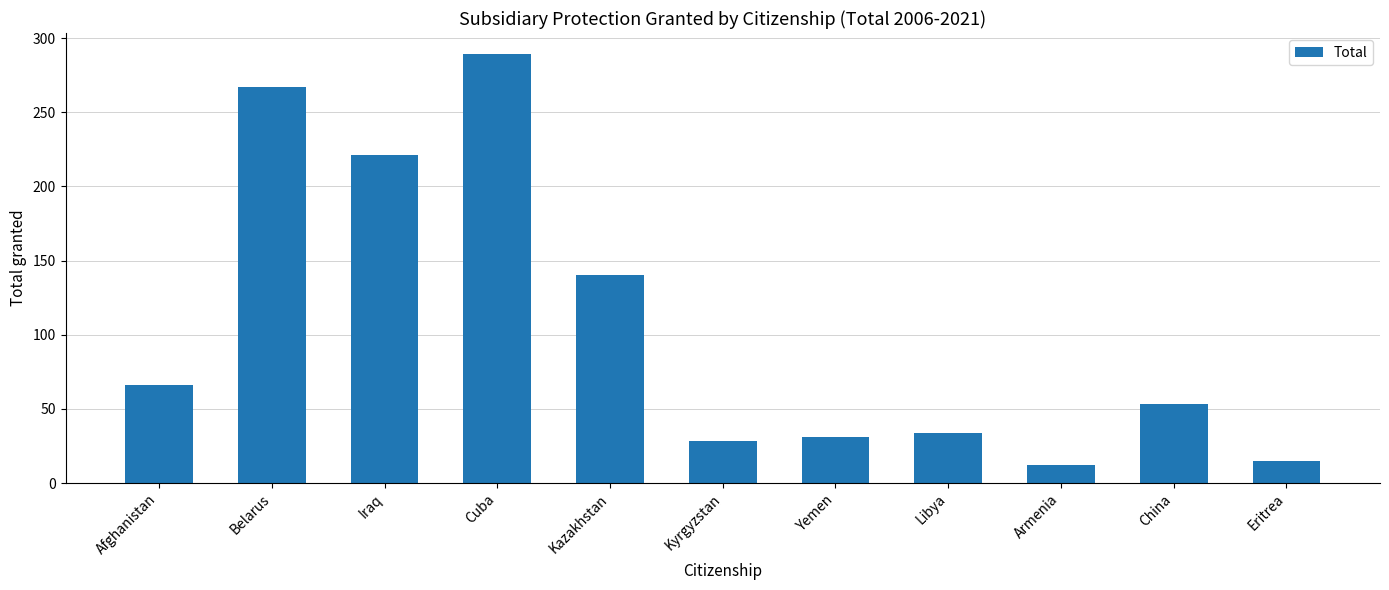

List the labels in order of value, smallest first.

Armenia, Eritrea, Kyrgyzstan, Yemen, Libya, China, Afghanistan, Kazakhstan, Iraq, Belarus, Cuba